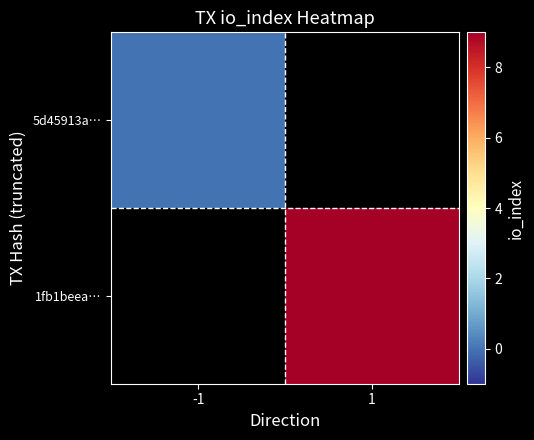

At how many categories does at least one series exceed 2?

1